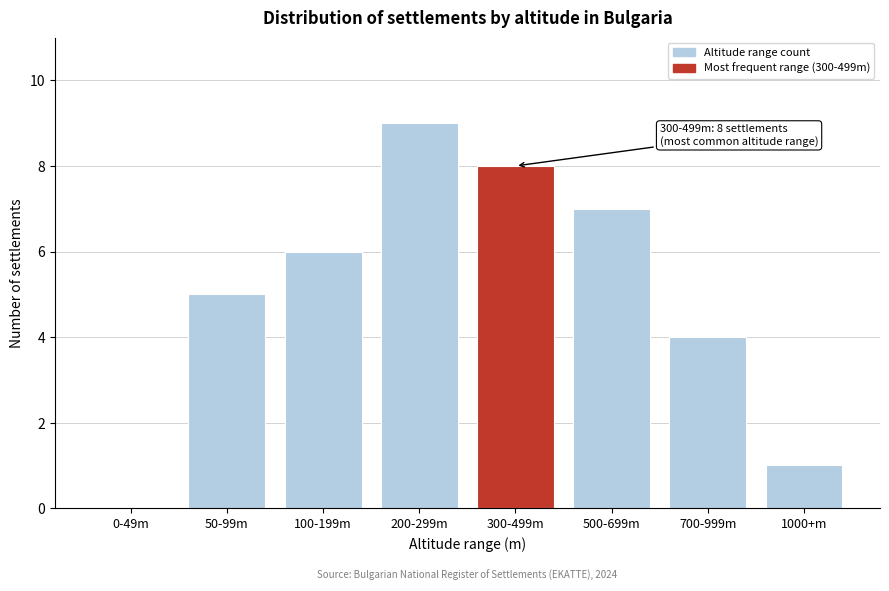

Reading right to left, extract all data points from this chart.

1000+m=1	700-999m=4	500-699m=7	300-499m=8	200-299m=9	100-199m=6	50-99m=5	0-49m=0